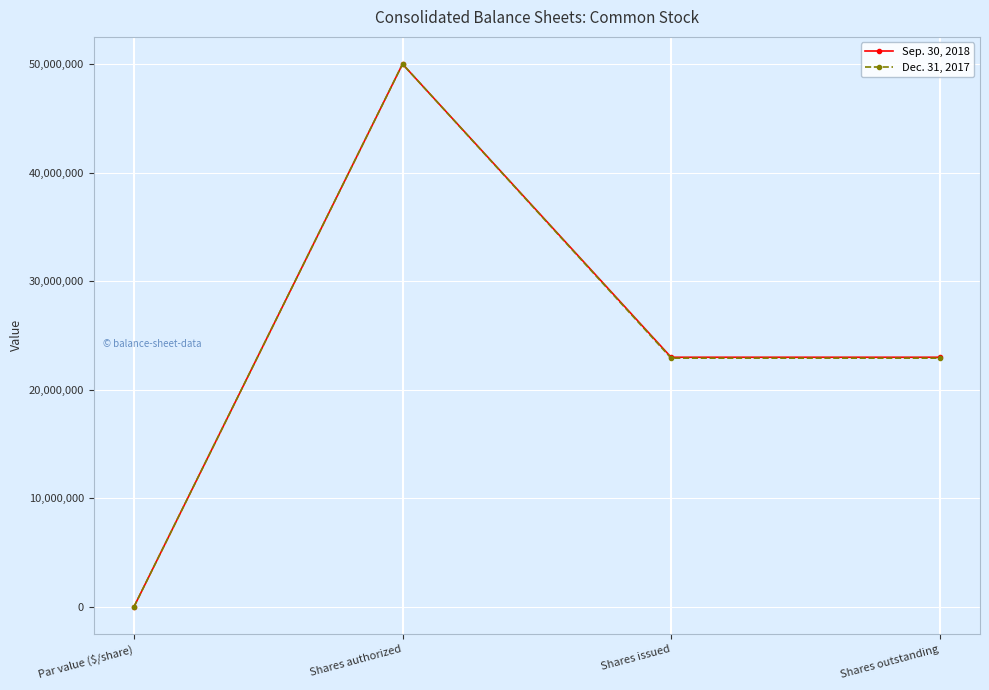

True or false: Dec. 31, 2017 has a value of -26051499 at Par value ($/share).

False